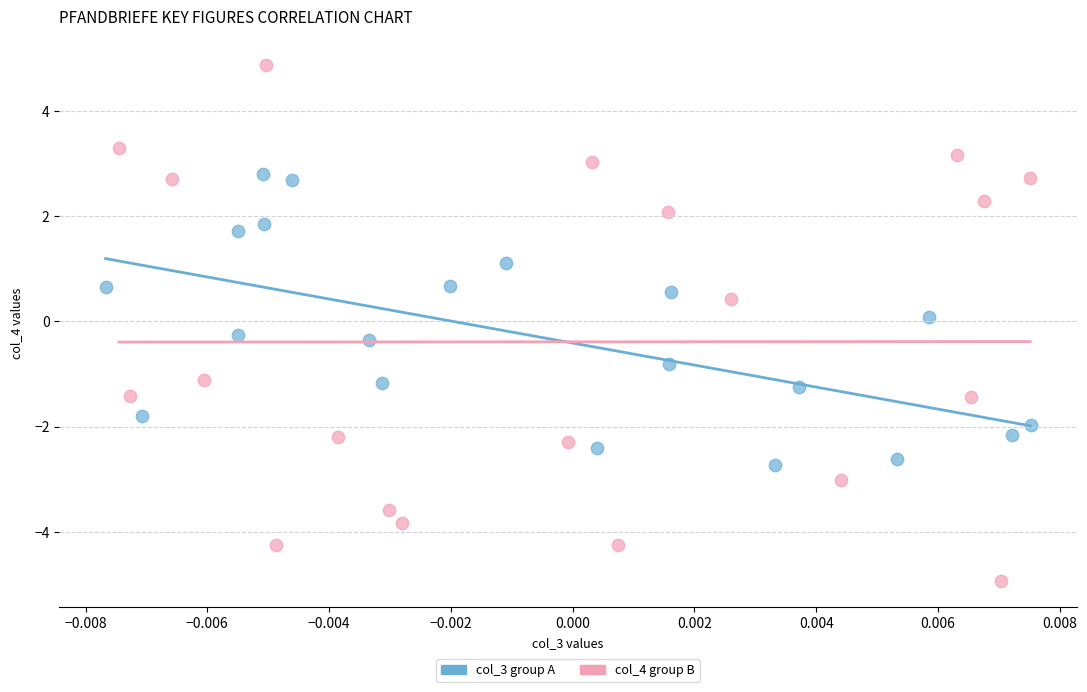

Which series has the largest Y range (max minus min)?

col_4 group B